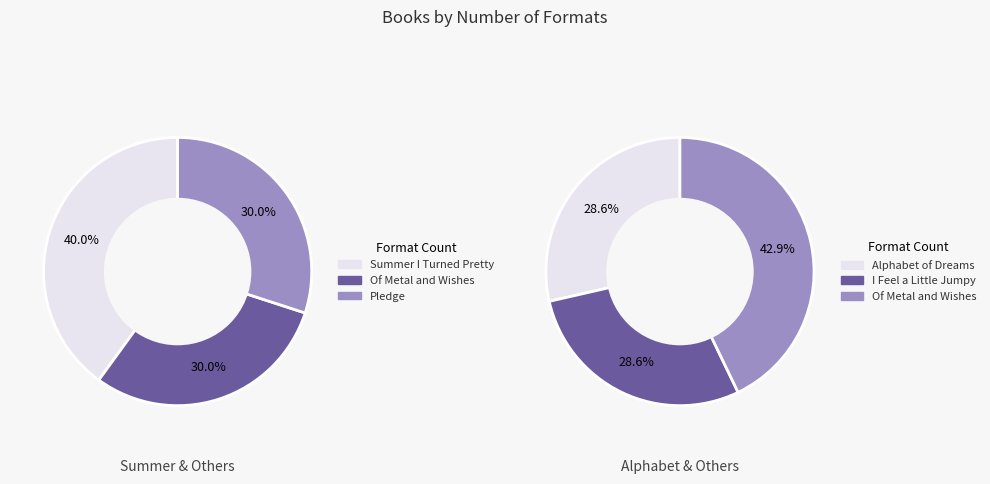

Between Pledge and I Feel a Little Jumpy Around You, which is larger?

Pledge